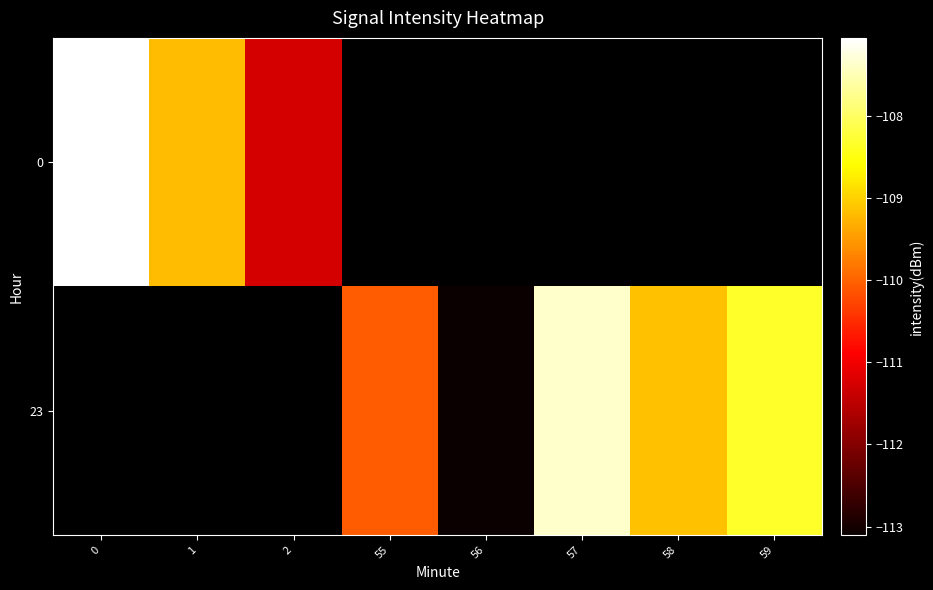

At how many categories does at least one series exceed -112?

7